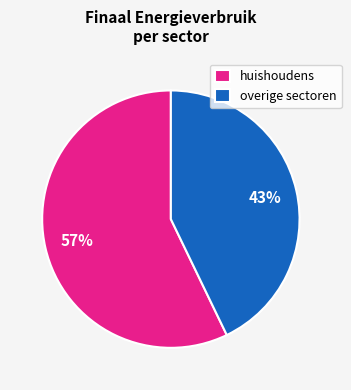

To the nearest percent, what percentage of the pie is huishoudens?

57%